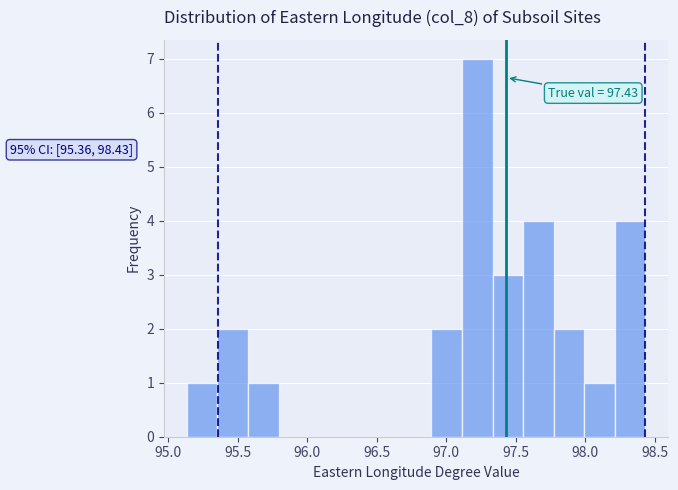

Over which range of the x-axis is the bar tallest?

97.10 to 97.35